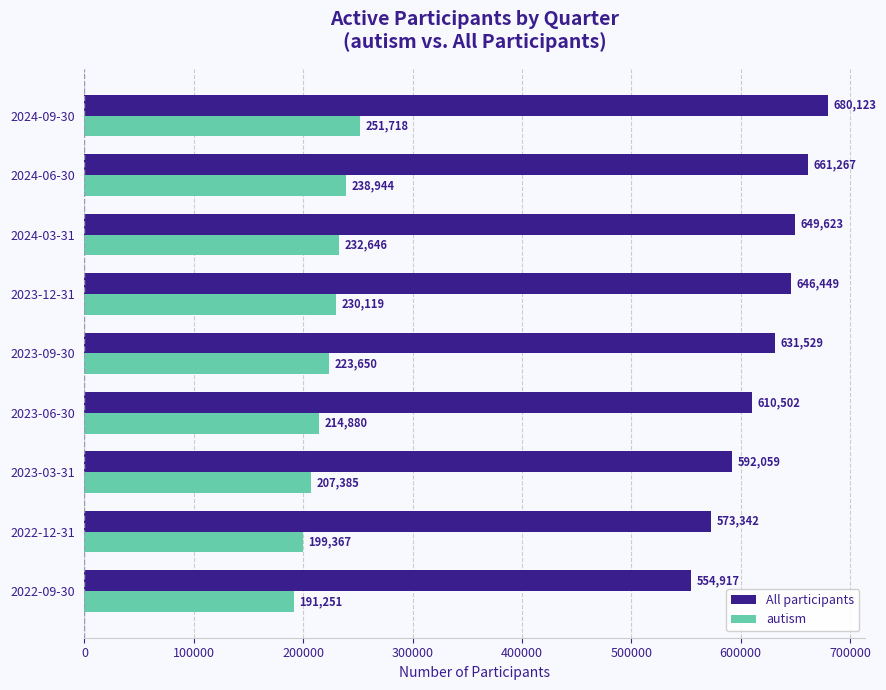

List the series in order of their overall mean, lowest first.

autism, All participants